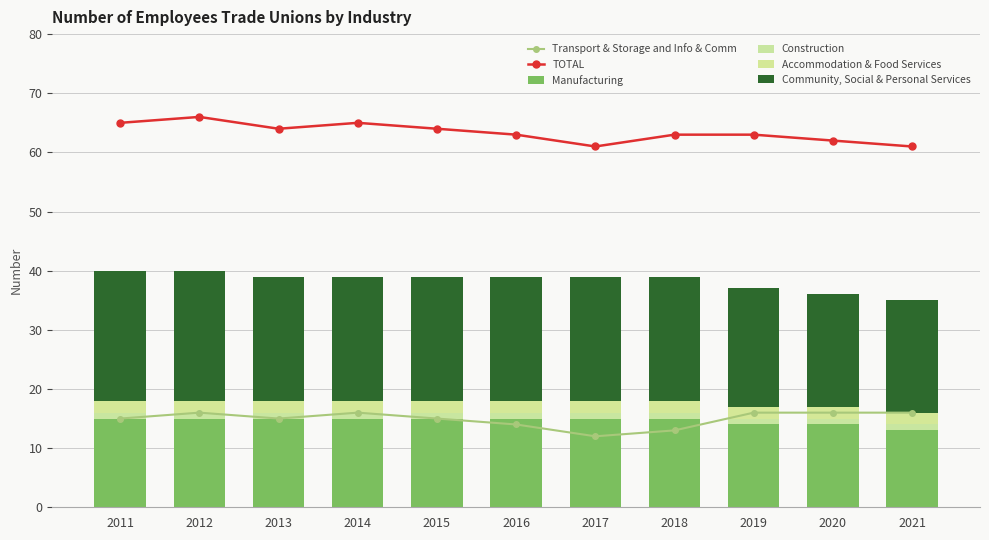

At 2012, list the series in order from smallest to largest.

Construction, Accommodation & Food Services, Manufacturing, Transport & Storage and Info & Comm, Community, Social & Personal Services, TOTAL